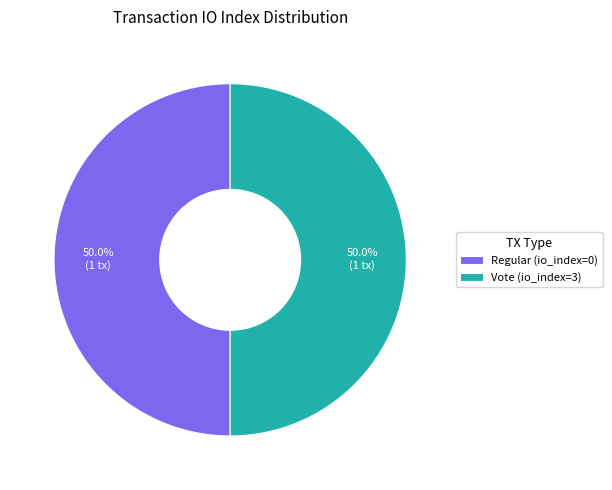

What is the ratio of the value at Vote (io_index=3) to the value at Regular (io_index=0)?

1.0